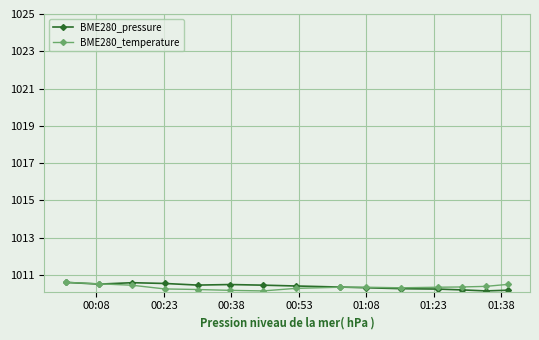

What is the smallest value displayed?

1010.1